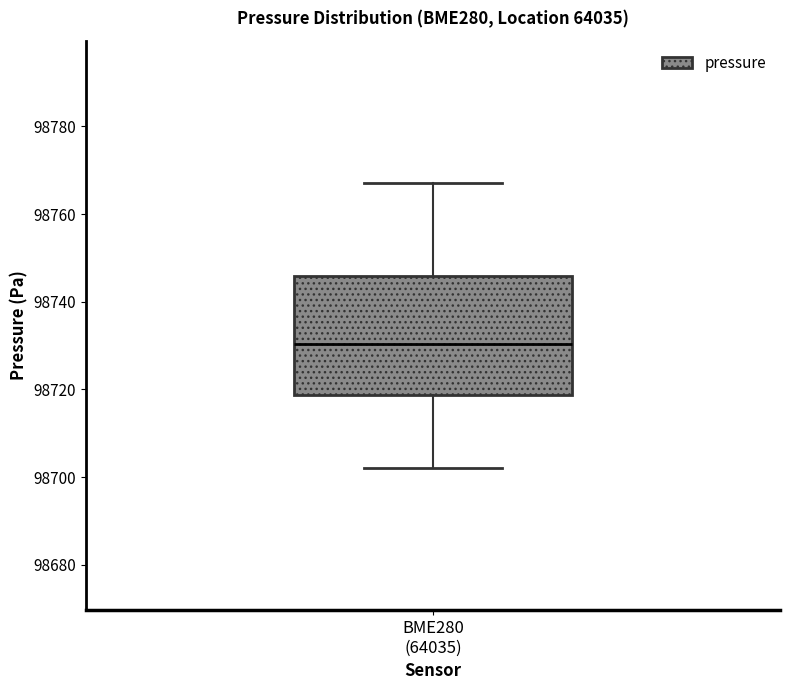

Where does the median line of the box for BME280 (64035) sit on the y-axis? The values are not printed on the chart, so give them approximately, as read against the axis.

98730